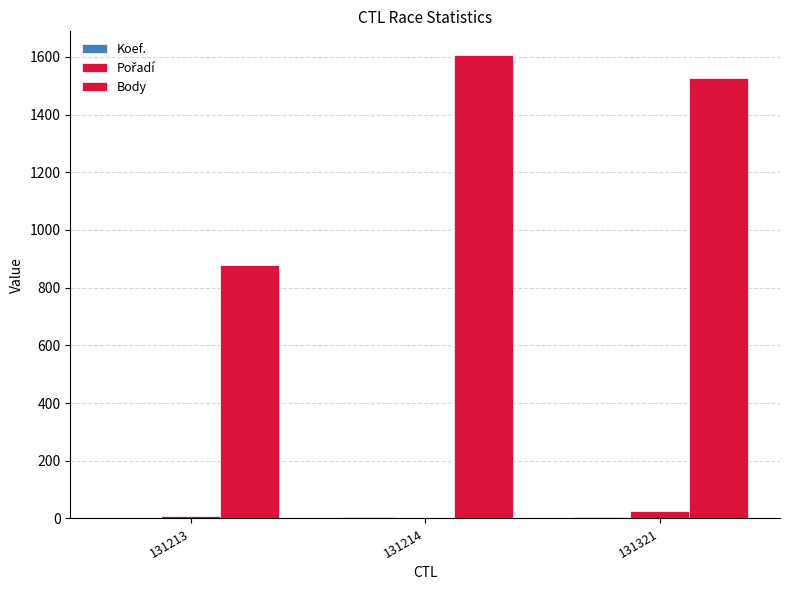

Rank the series by their maximum value, from highest to lowest.

Body, Pořadí, Koef.